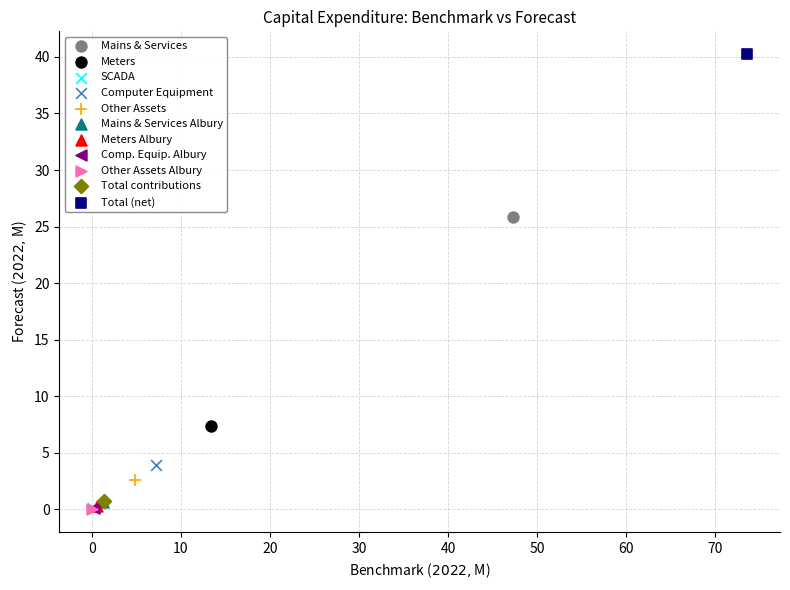

What are all the series names shown in the legend?

Mains & Services, Meters, SCADA, Computer Equipment, Other Assets, Mains & Services Albury, Meters Albury, Comp. Equip. Albury, Other Assets Albury, Total contributions, Total (net)